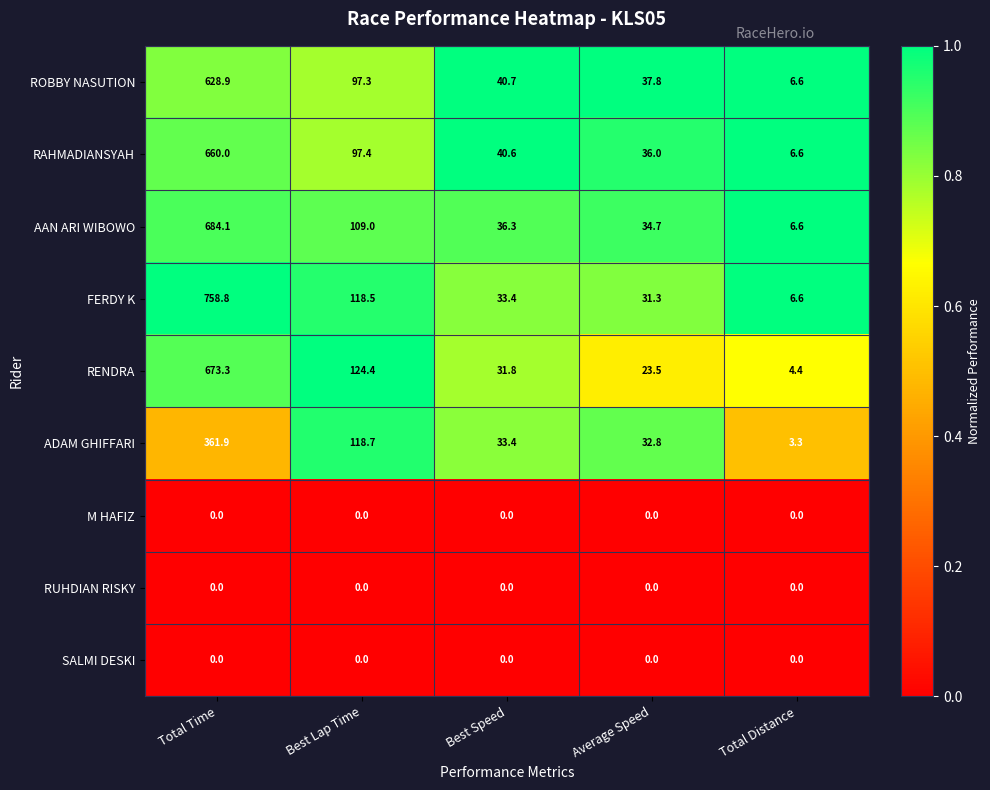

At which category is the sum across all series the highest?

Total Time